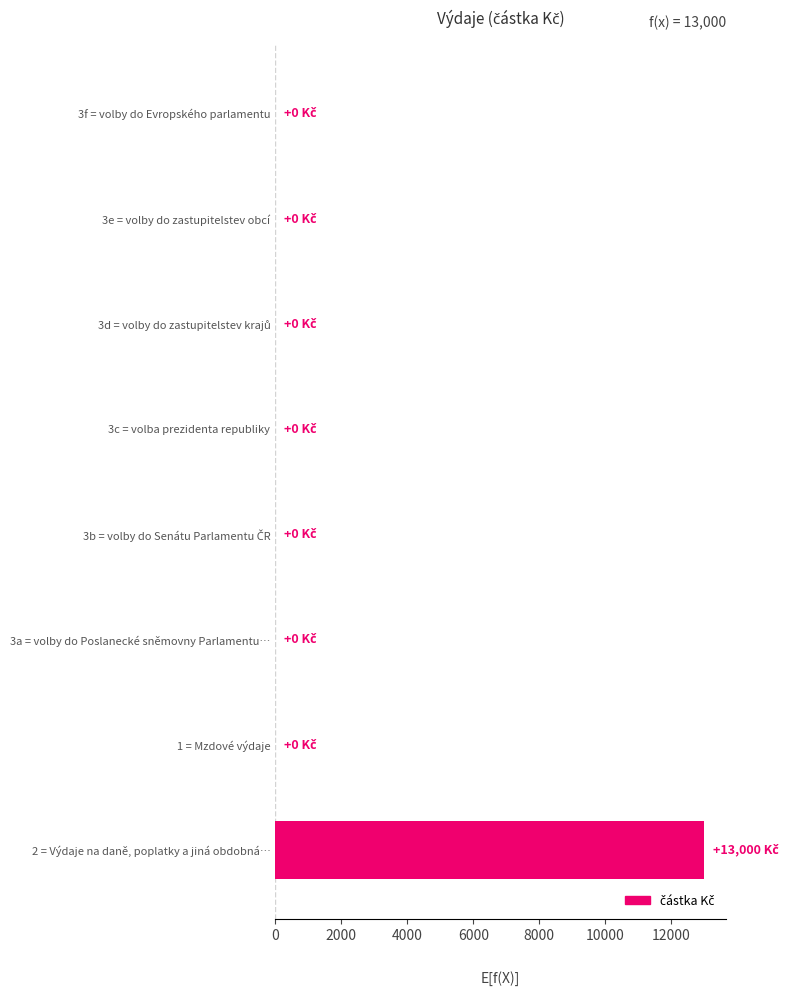

The value at 3e = volby do zastupitelstev obcí is -6036. True or false?

False